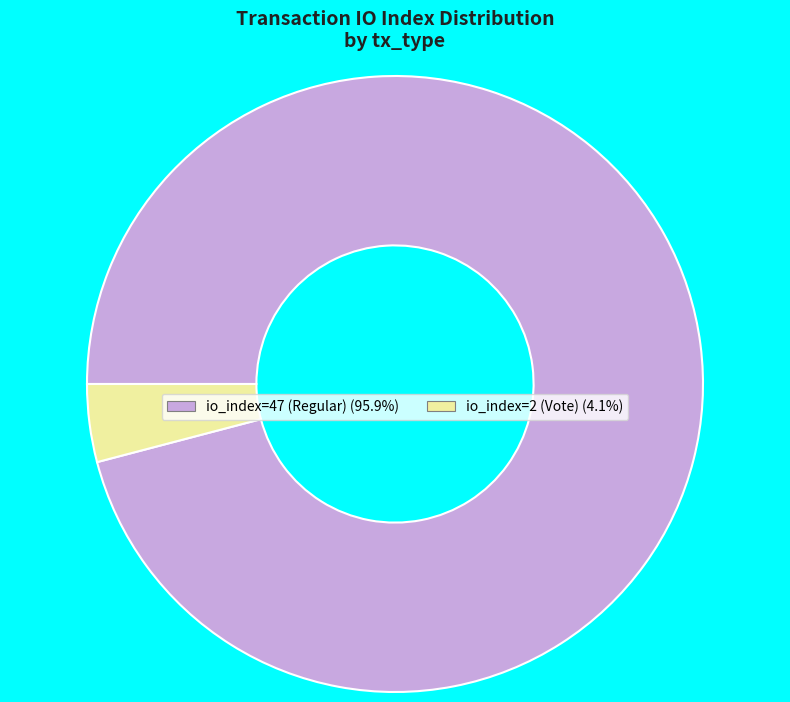

Combined, do io_index=2 (Vote) and io_index=47 (Regular) account for over 50%?

Yes